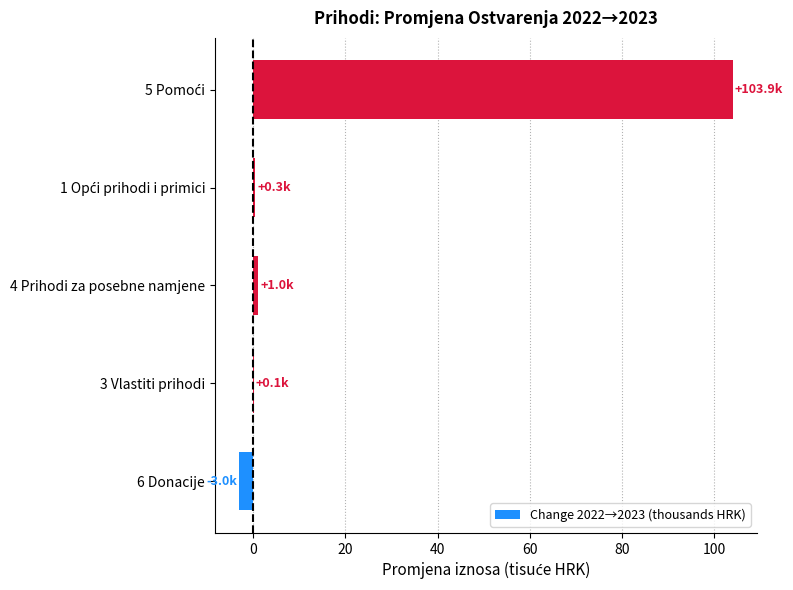

What is the average value?

20.5